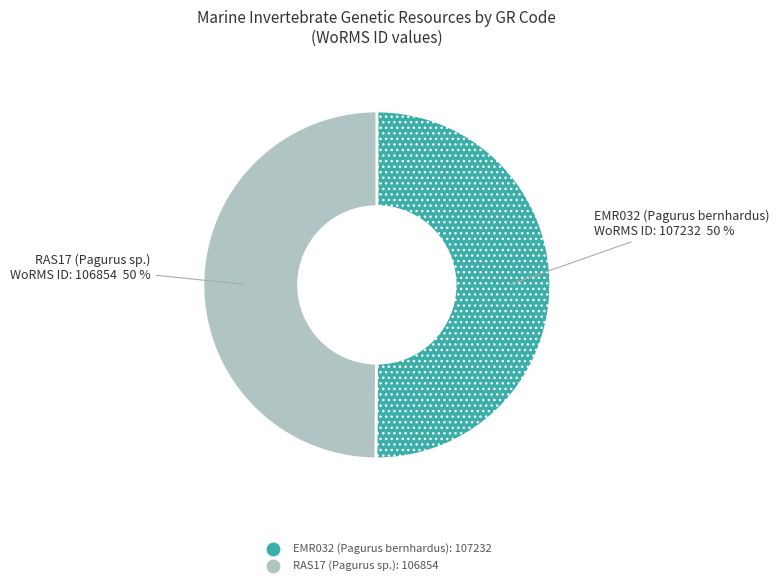

True or false: EMR032 (Pagurus bernhardus) accounts for 38% of the total.

False